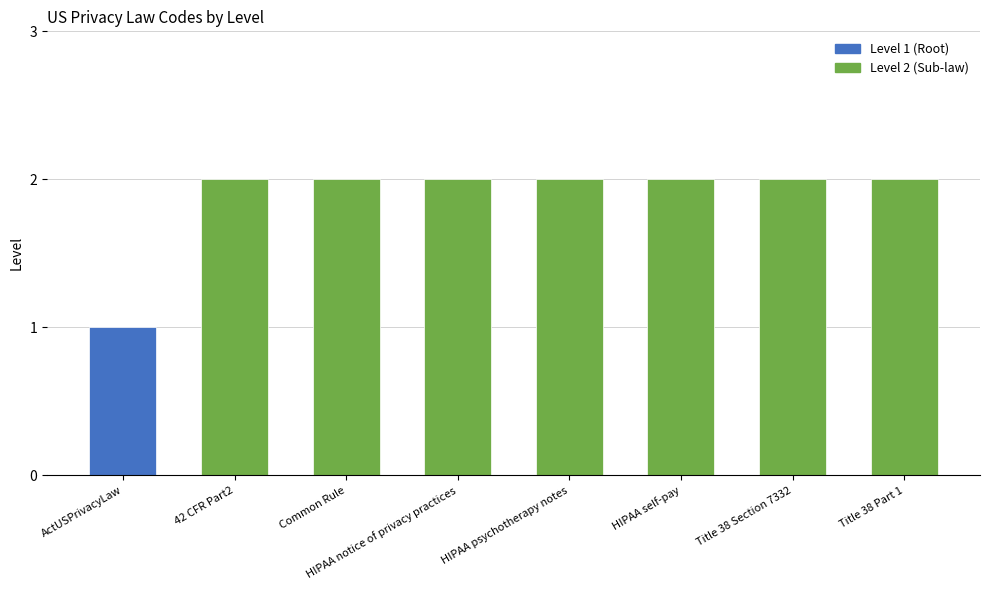

Does the chart contain stacked bars?

No